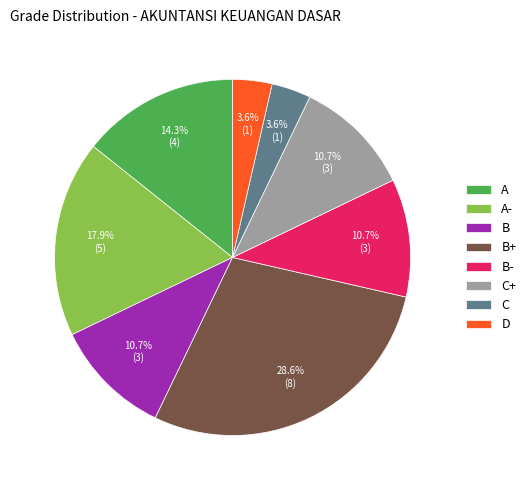

Is the sum of A- and C greater than half?

No